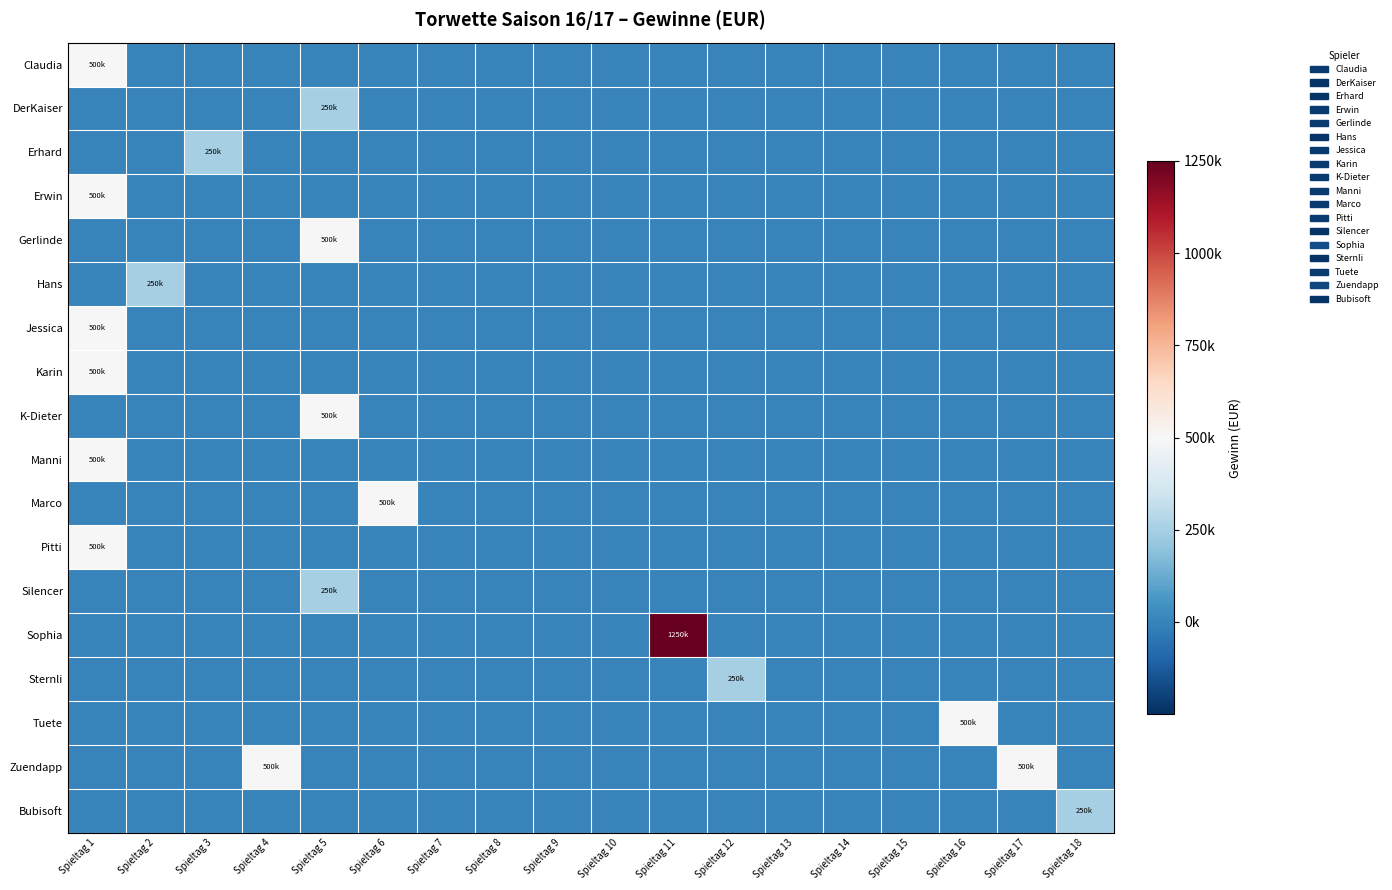

At how many categories does at least one series exceed 0?

11